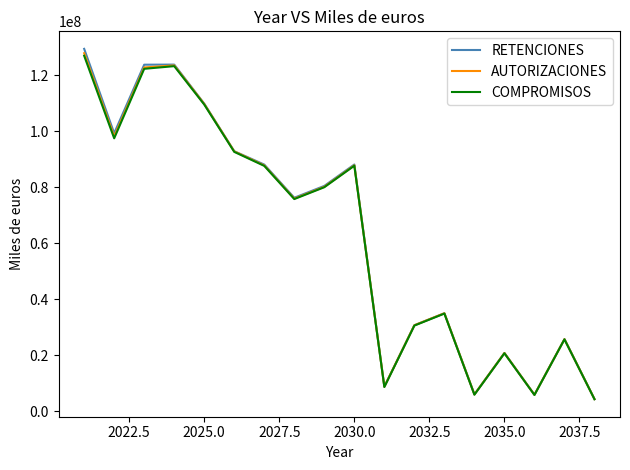

How many values in the COMPROMISOS series are below 80041748?

9